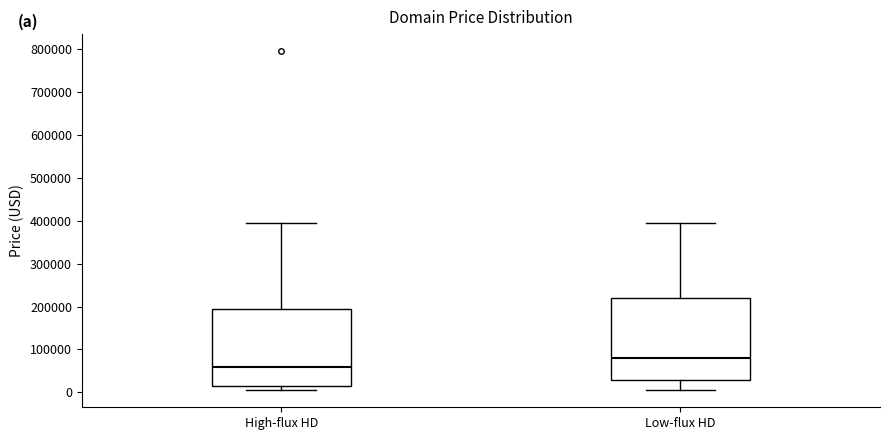

Comparing the boxes themselves (not the whiskers), which one is the tallest?

Low-flux HD